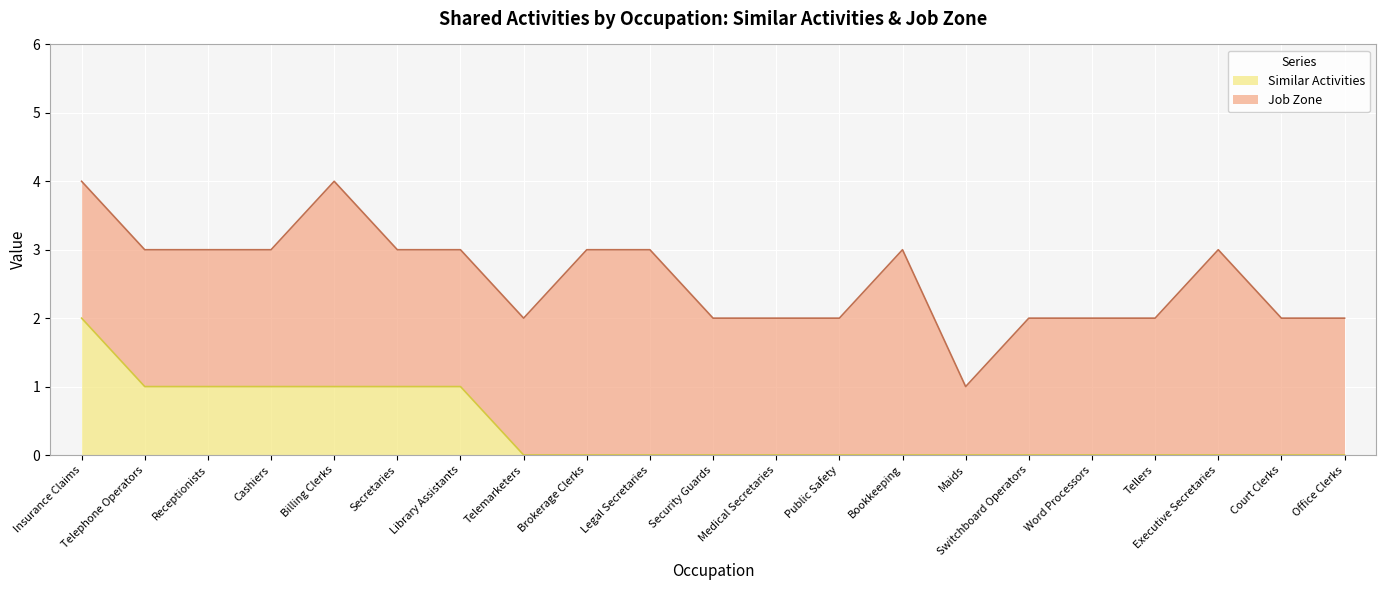

Reading left to right, list all the values displayed in this chart.

Insurance Claims=2	Telephone Operators=1	Receptionists=1	Cashiers=1	Billing Clerks=1	Secretaries=1	Library Assistants=1	Telemarketers=0	Brokerage Clerks=0	Legal Secretaries=0	Security Guards=0	Medical Secretaries=0	Public Safety=0	Bookkeeping=0	Maids=0	Switchboard Operators=0	Word Processors=0	Tellers=0	Executive Secretaries=0	Court Clerks=0	Office Clerks=0